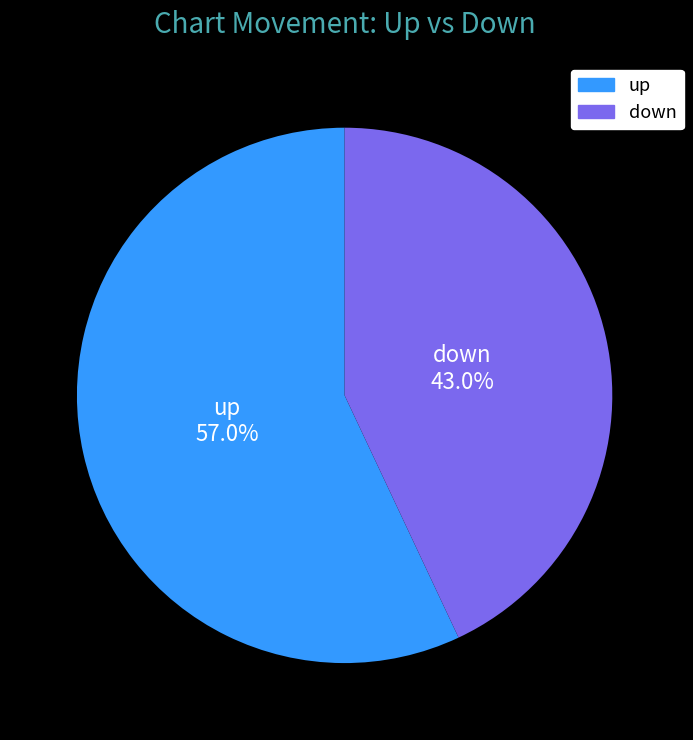

How many slices are in this pie chart?

2